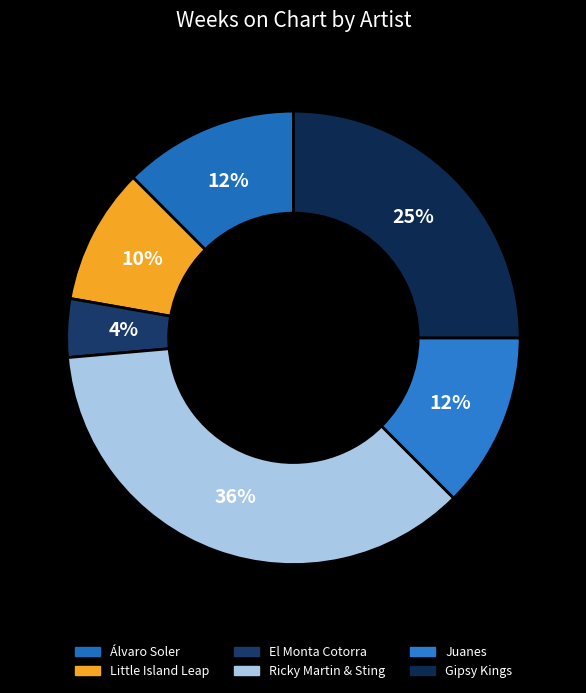

Rank the categories by value from highest to lowest.

Ricky Martin & Sting, Gipsy Kings, Álvaro Soler, Juanes, Little Island Leap, El Monta Cotorra